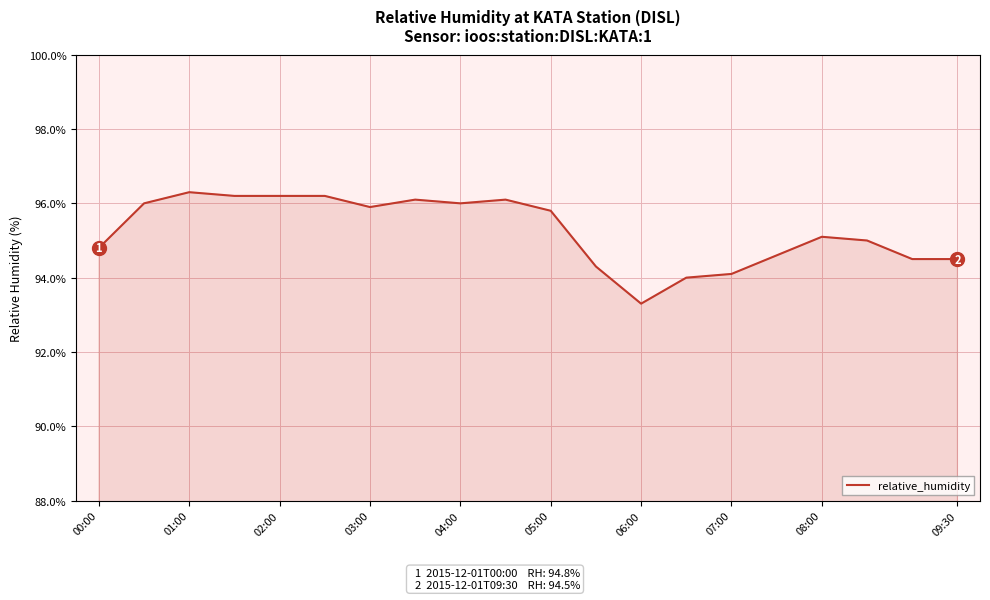

What is the smallest value displayed?

93.3